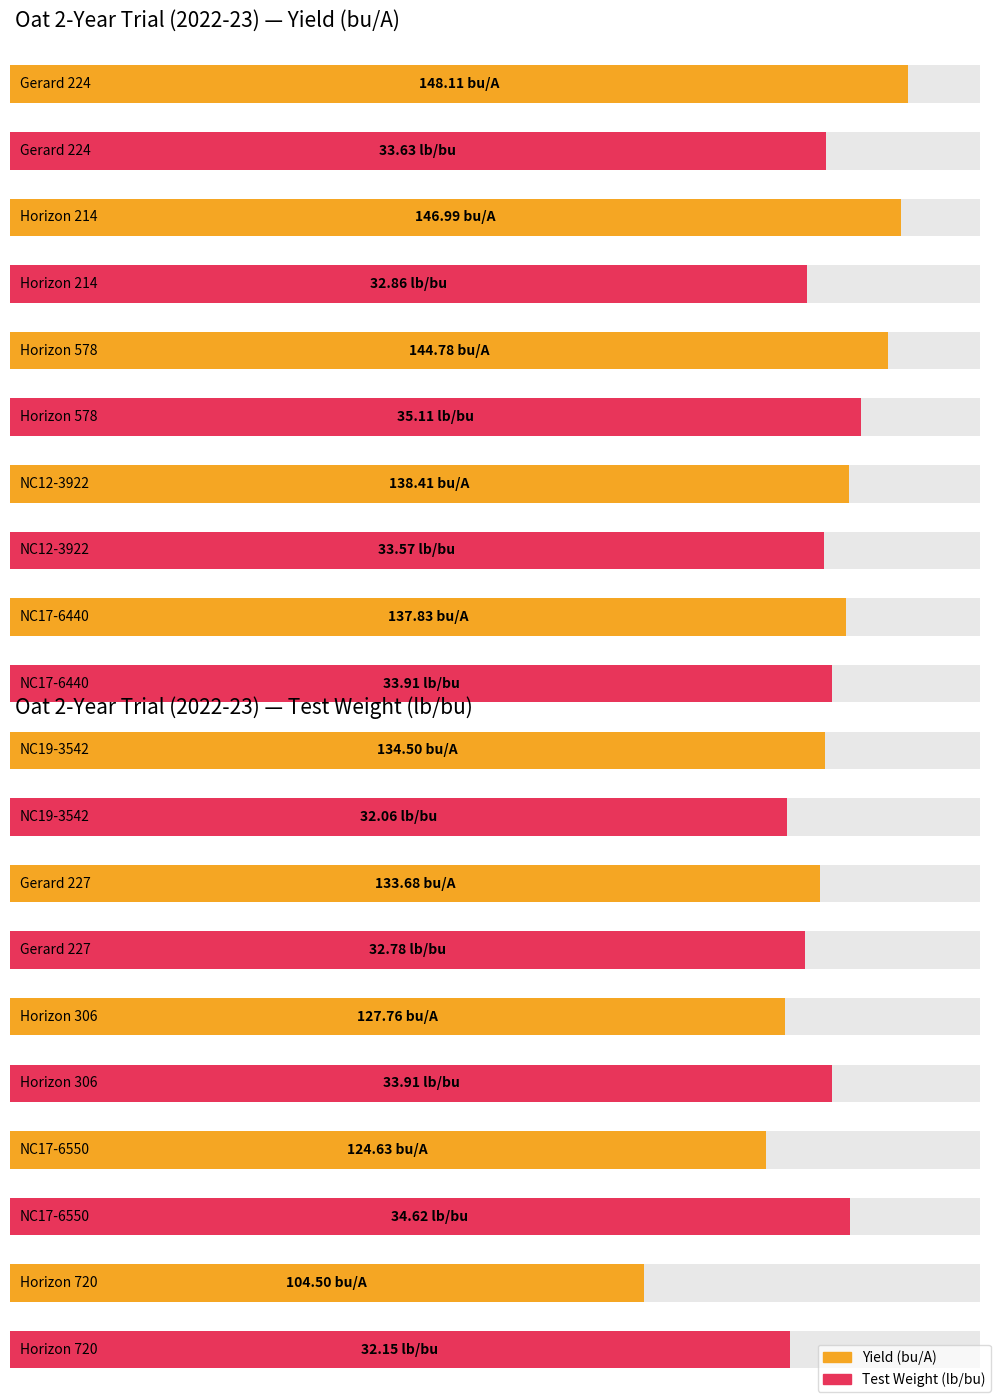

How many bars are there in each group?

2